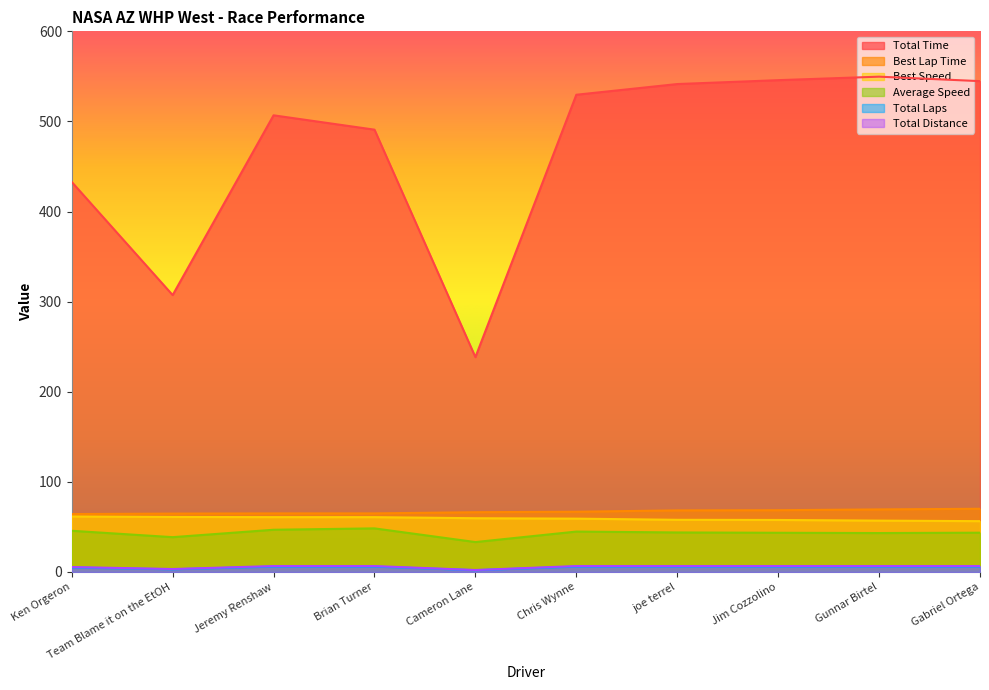

Between Brian Turner and Gabriel Ortega, which is larger?

Gabriel Ortega